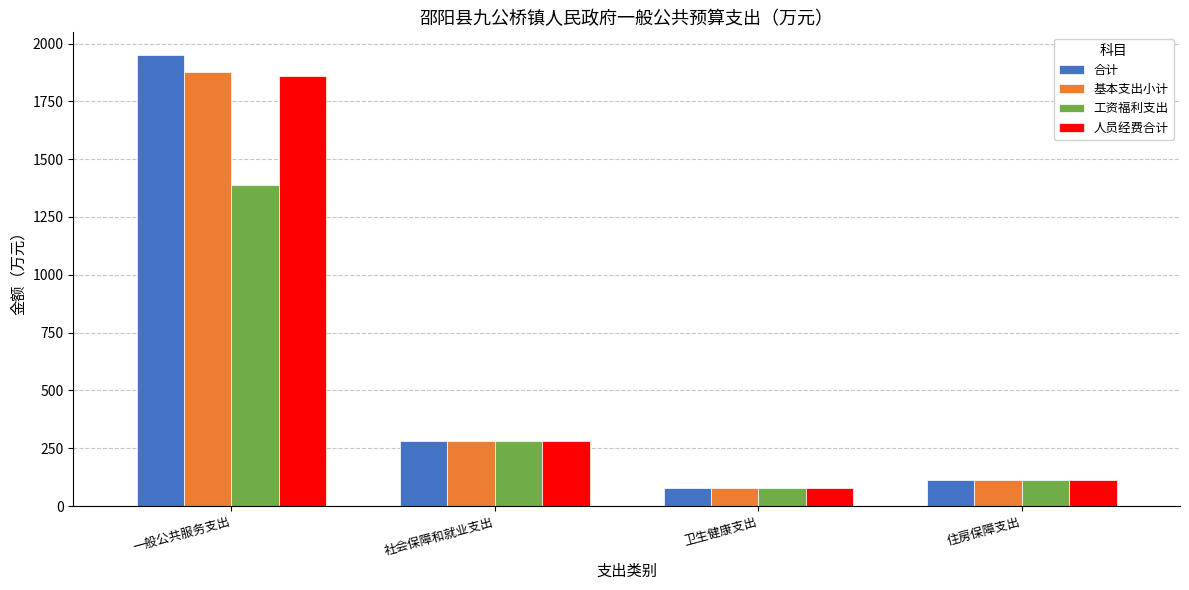

Is it true that 人员经费合计 equals 3216.4 at 一般公共服务支出?

False